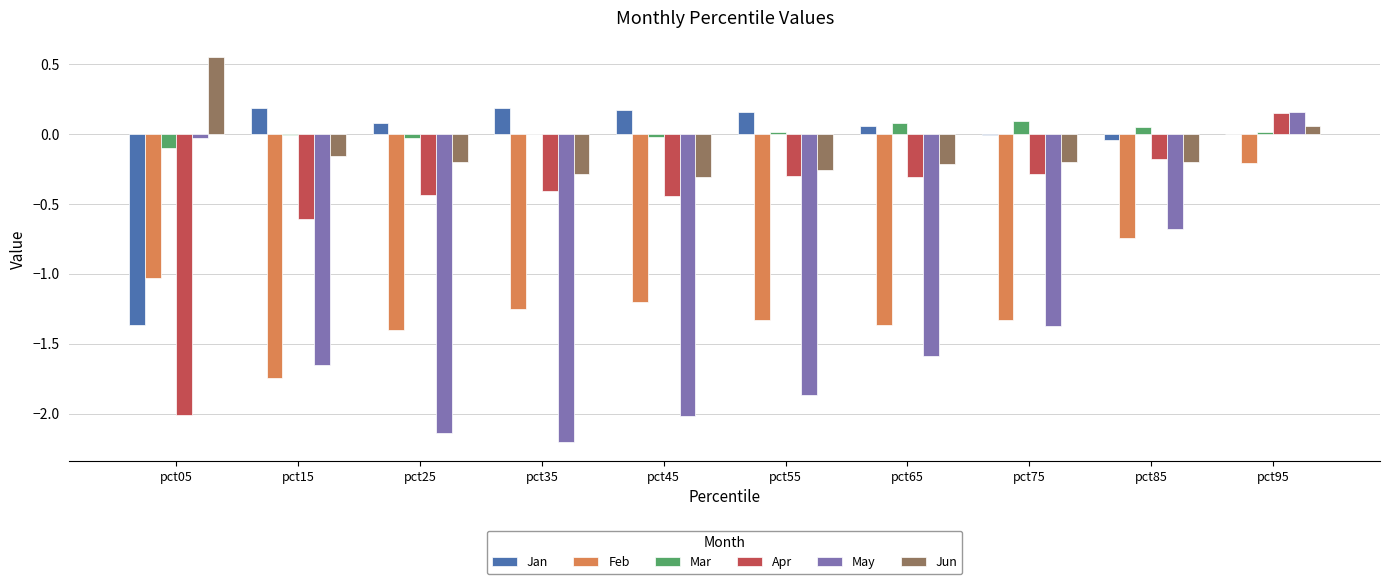

Which category has the highest value in the Jun series?

pct05